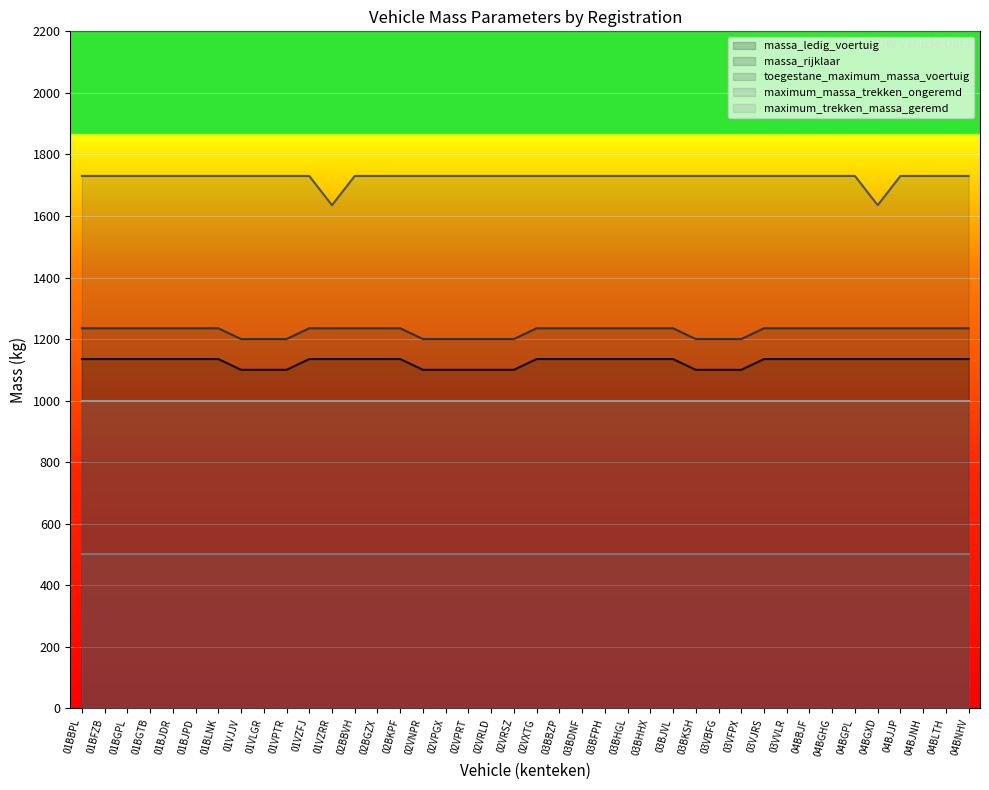

What is the maximum value shown in the chart?

1730